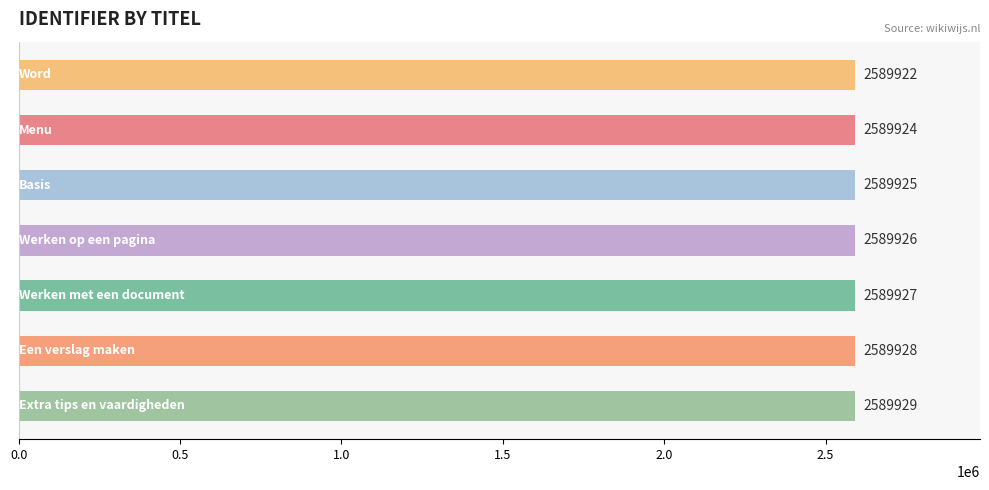

How many values are between 2589924 and 2589928?

5